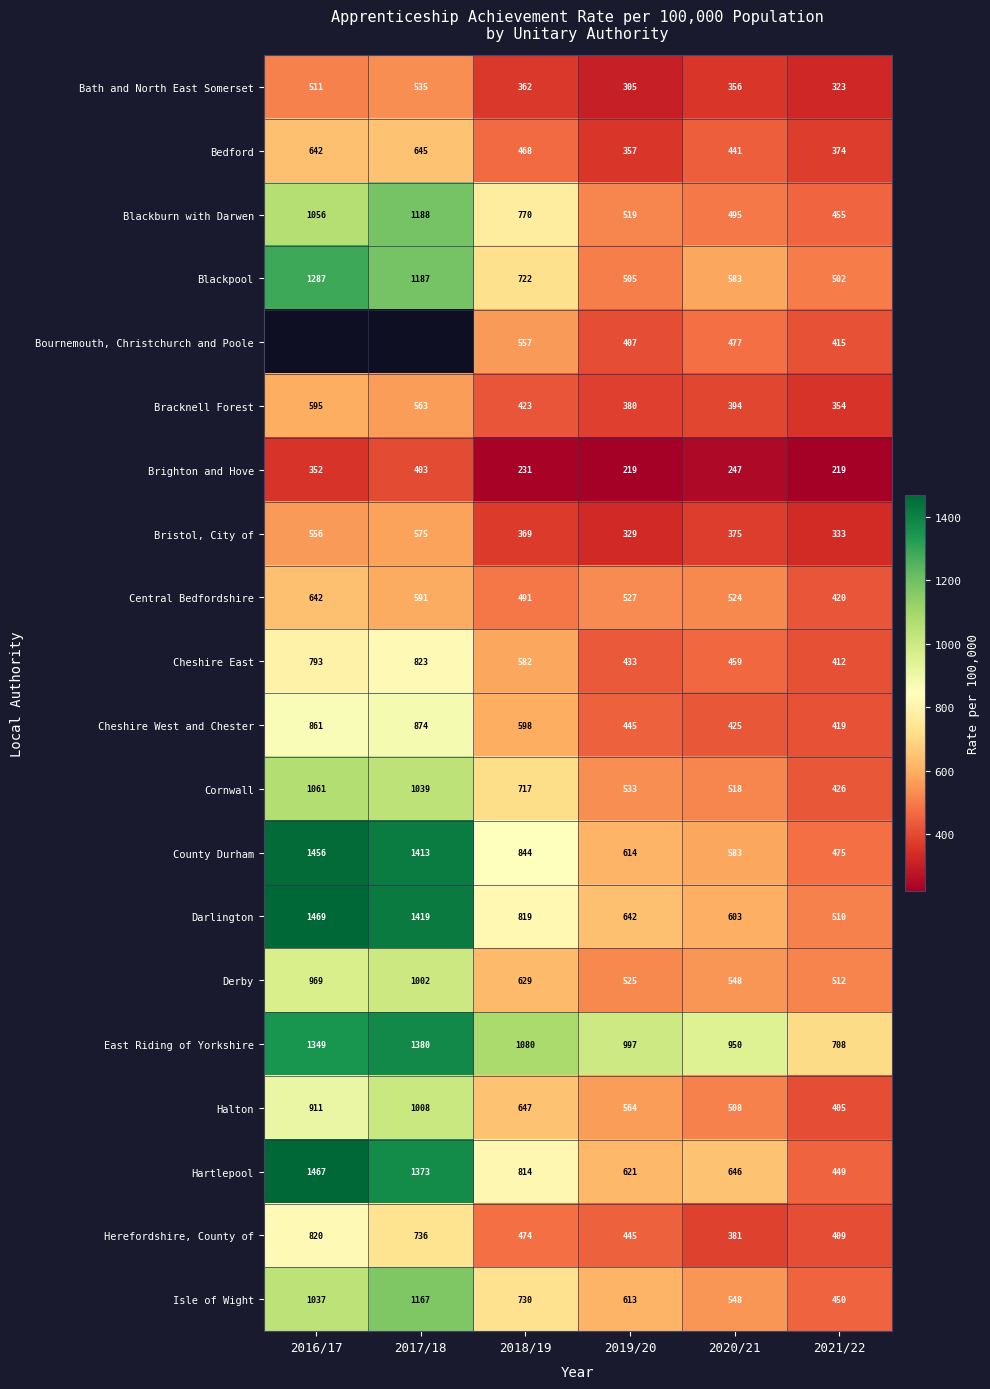

Is the value of Blackburn with Darwen at 2017/18 greater than the value of County Durham at 2021/22?

Yes